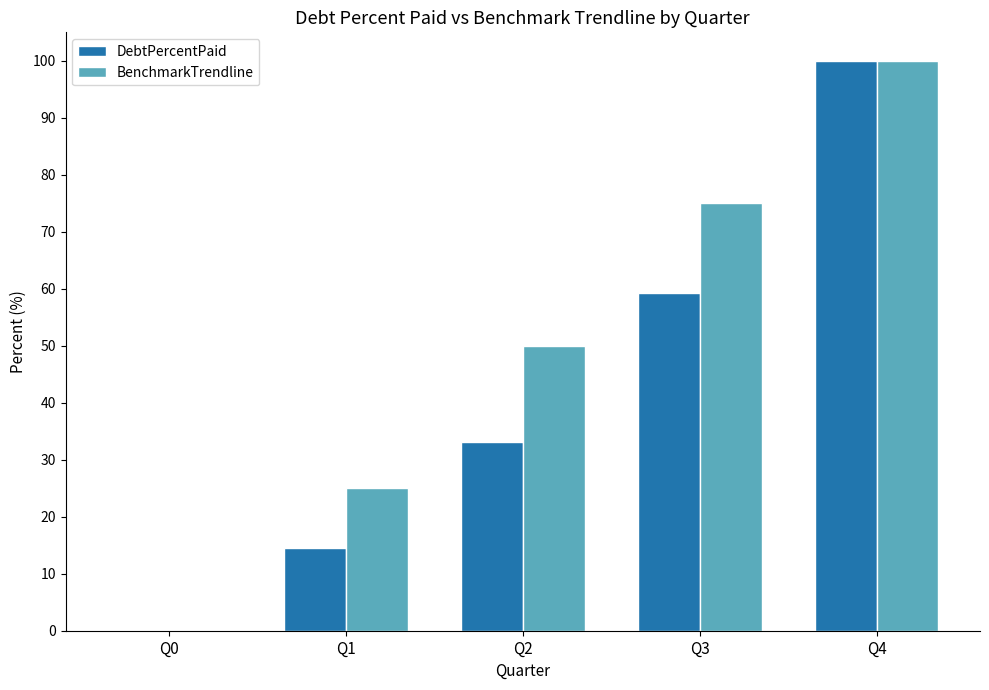

Is the value of DebtPercentPaid at Q1 greater than the value of BenchmarkTrendline at Q0?

Yes